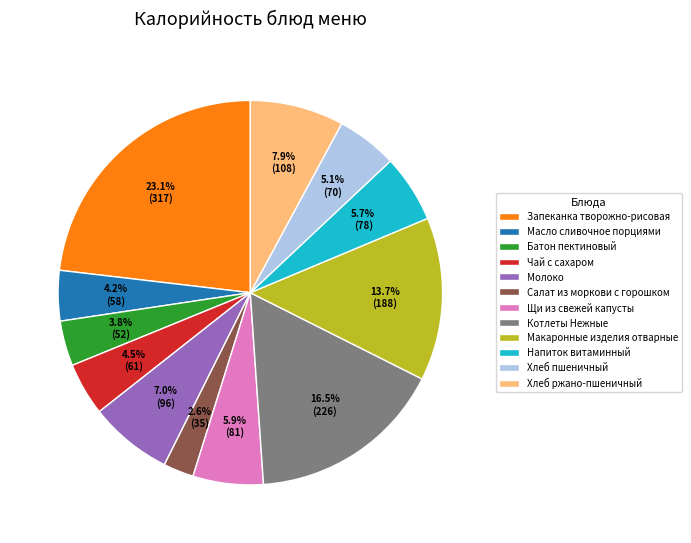

What portion of the pie excludes Масло сливочное порциями?

95.8%